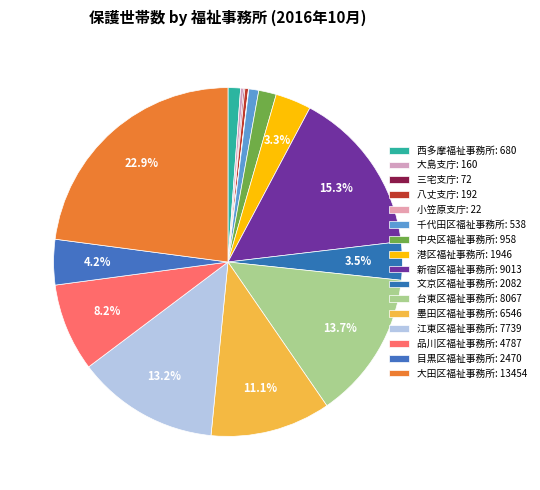

Combined, what portion of the pie is 文京区福祉事務所 and 墨田区福祉事務所?

14.7%